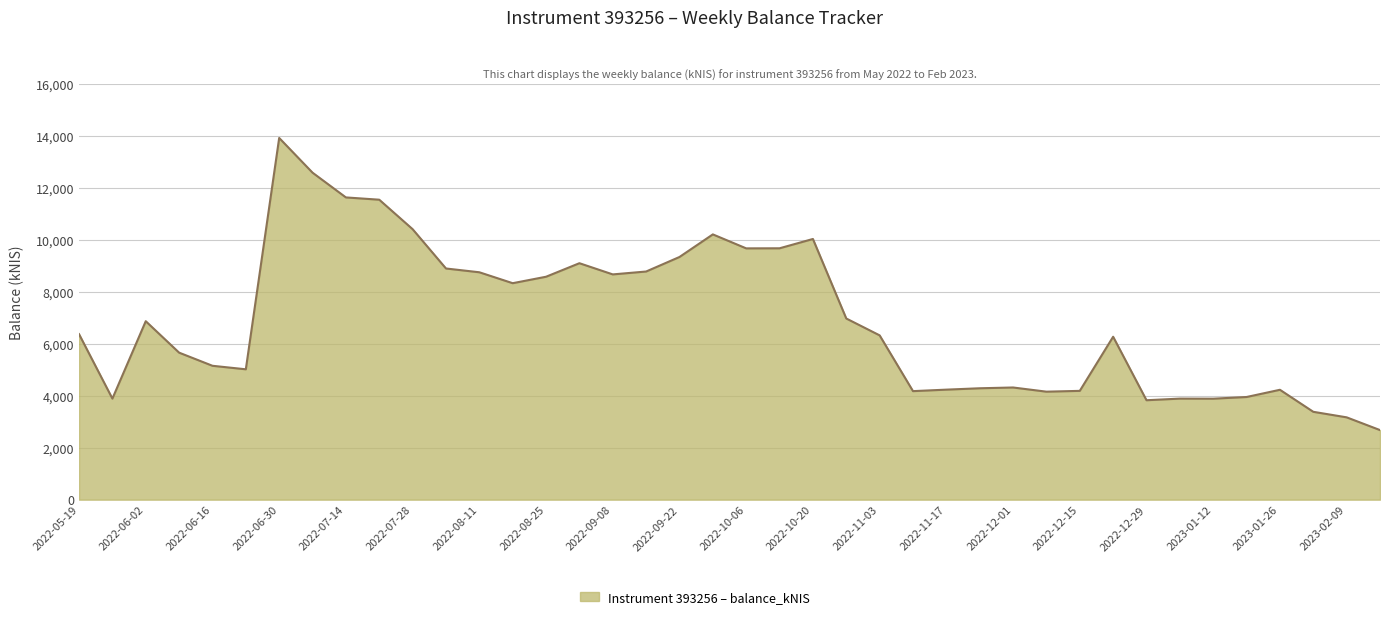

What is the greatest value displayed?

13932.2